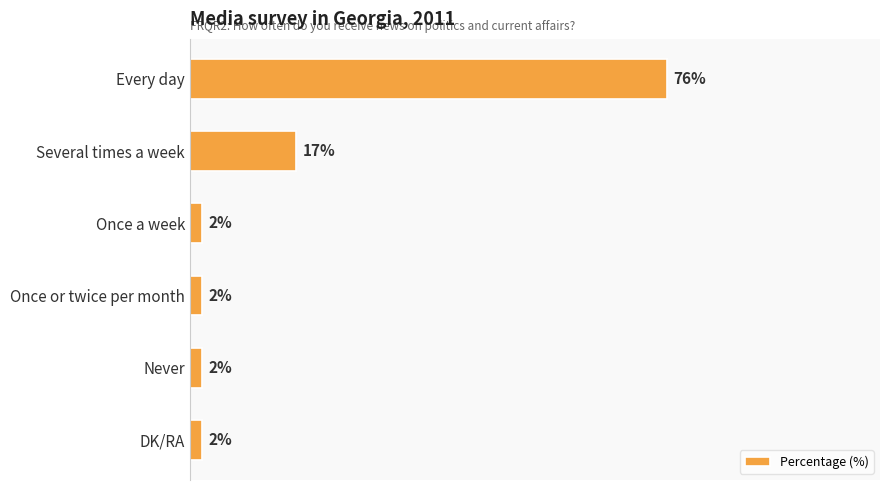

At which category does the chart reach its peak across all series?

Every day